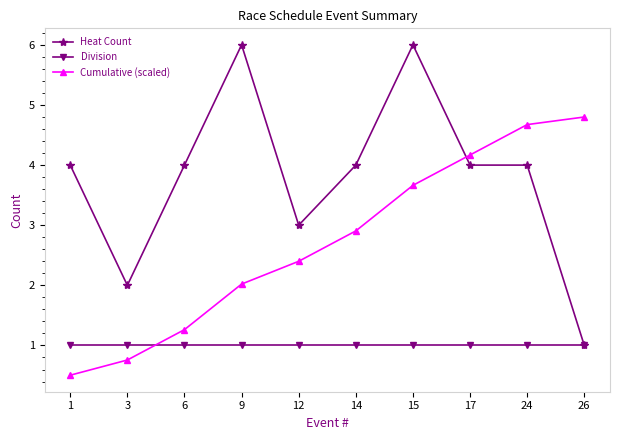

What is the value of the Cumulative (scaled) point at the 1st from the left?

0.5